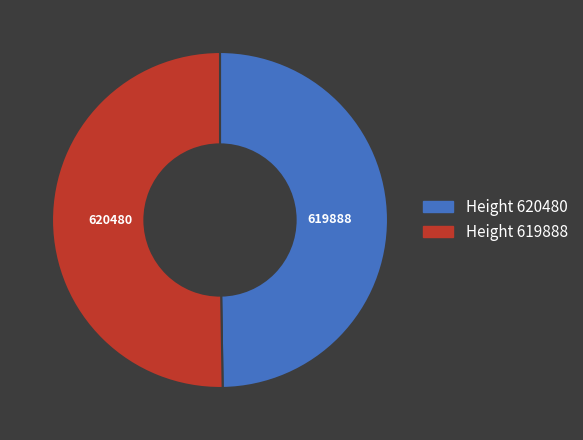

Is there a majority slice in this chart?

Yes